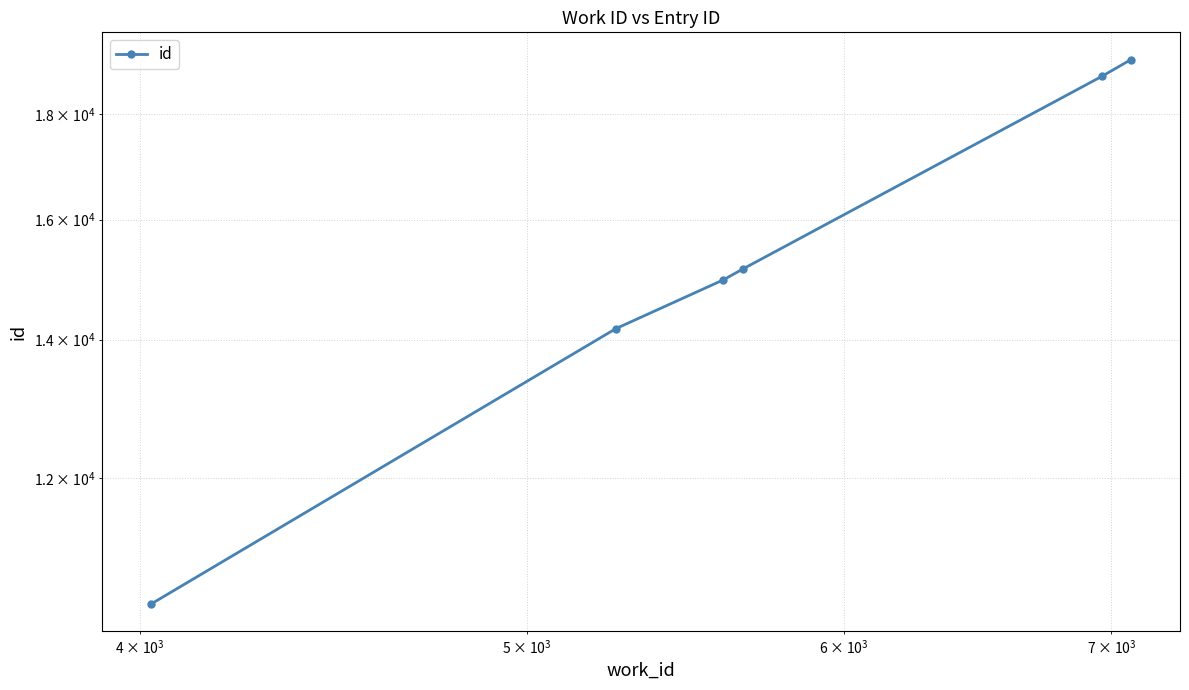

What is the average value?

15436